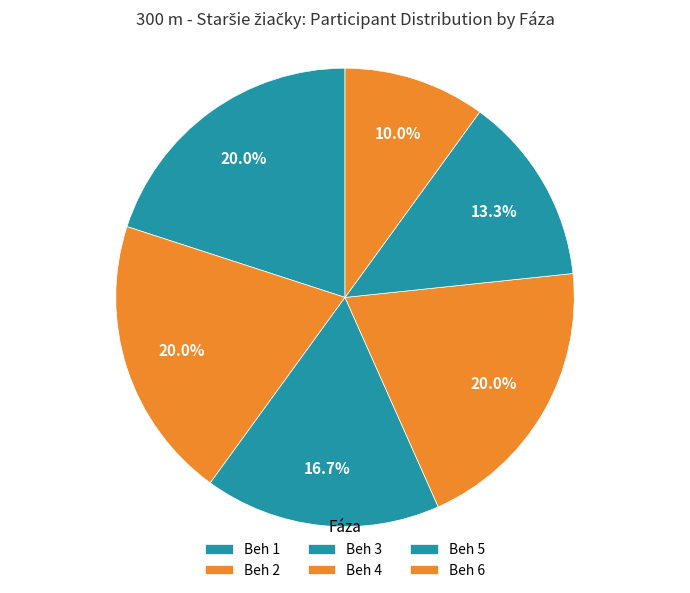

Does Beh 3 account for over 50% of the chart?

No